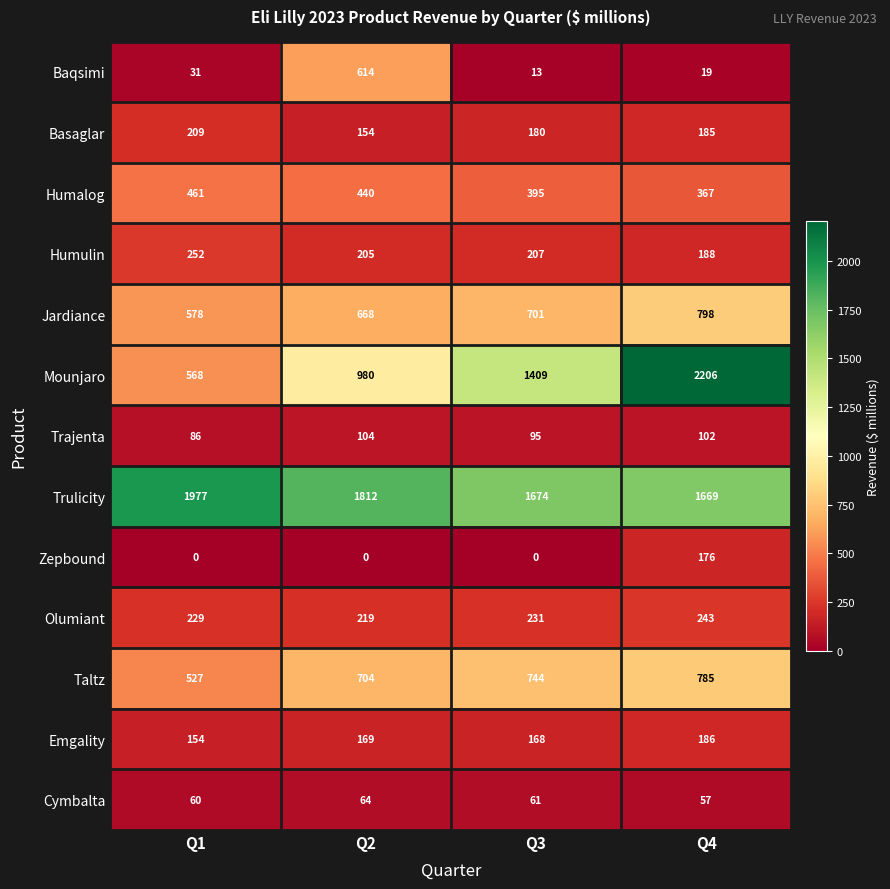

What value does the Cymbalta series have at Q2?

64